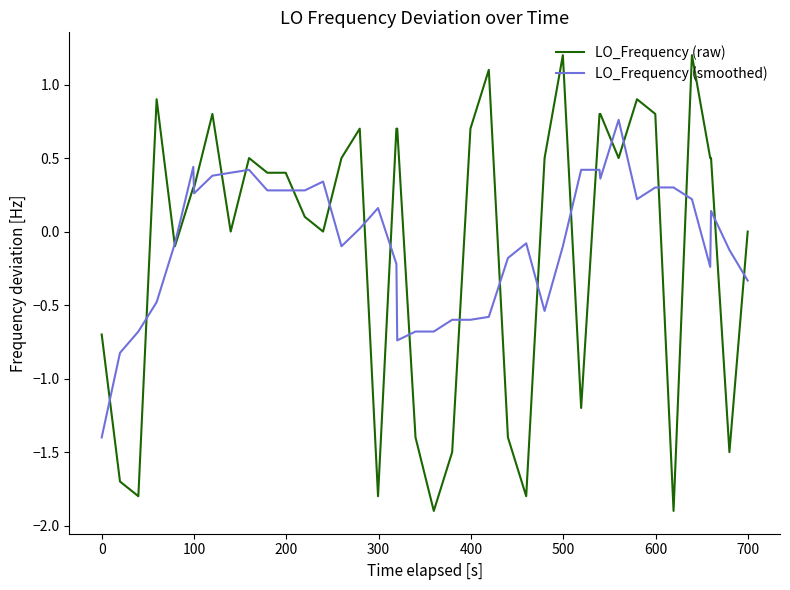

Which series has the widest spread of values?

LO_Frequency (raw)